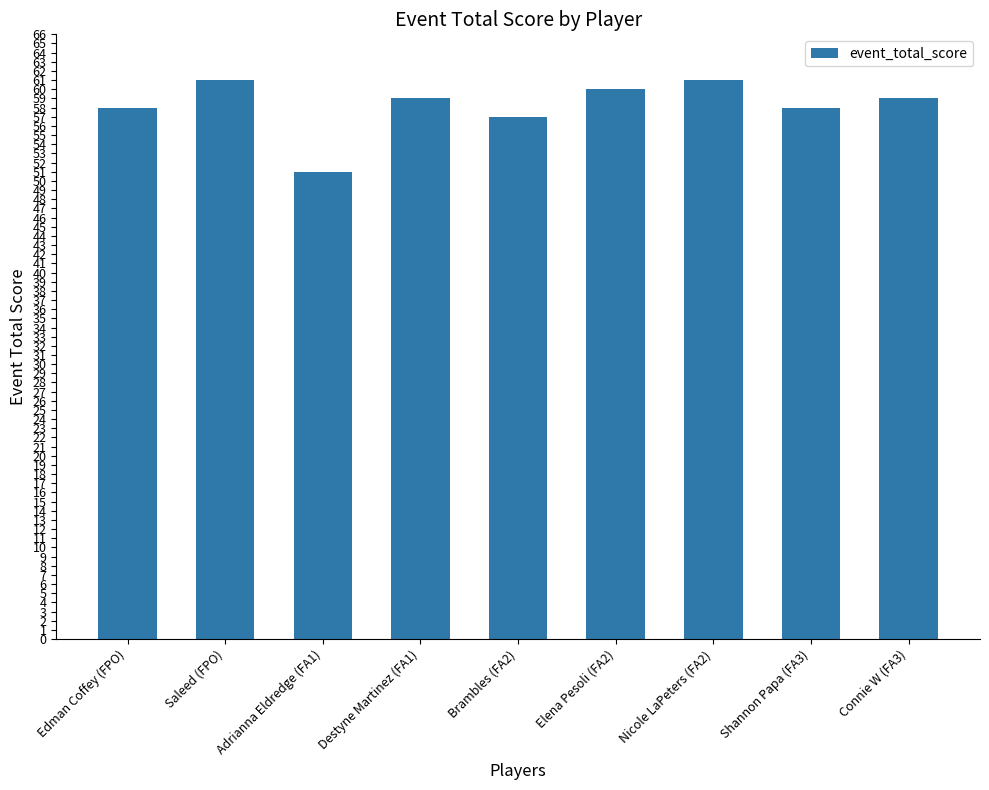

Reading left to right, extract all data points from this chart.

58	61	51	59	57	60	61	58	59